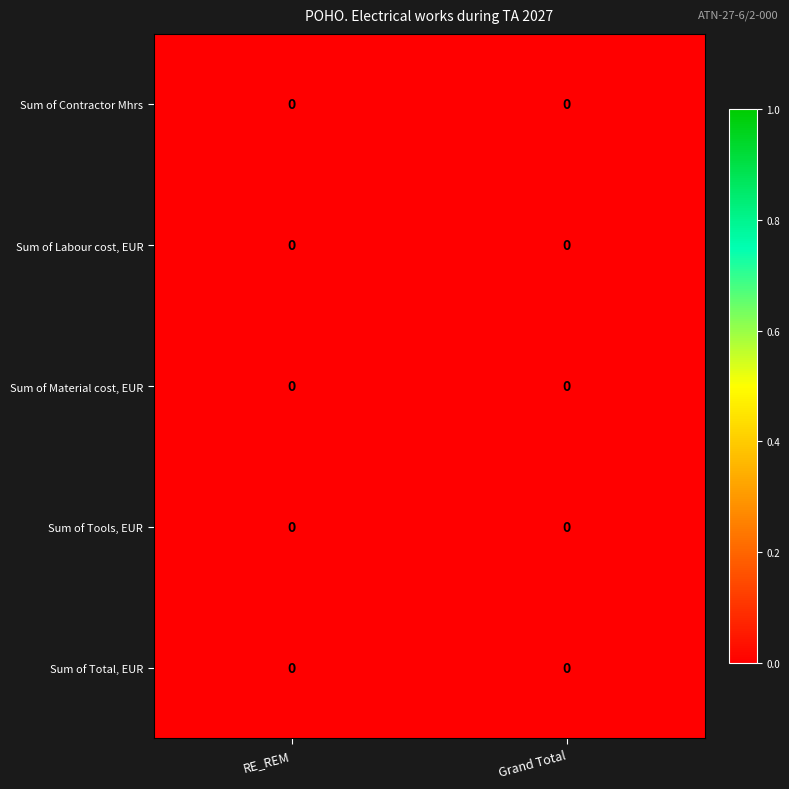

Rank the series at Grand Total from lowest to highest value.

Sum of Material cost, EUR, Sum of Labour cost, EUR, Sum of Total, EUR, Sum of Tools, EUR, Sum of Contractor Mhrs